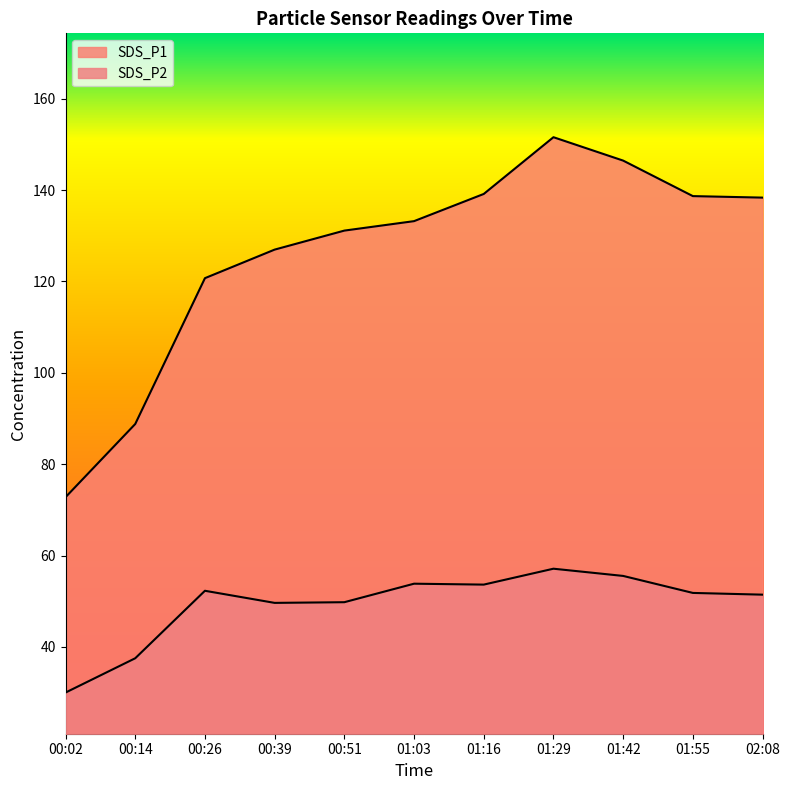

Reading right to left, extract all data points from this chart.

SDS_P1: 138.3	138.7	146.4	151.6	139.2	133.2	131.1	127.0	120.7	88.8	72.8
SDS_P2: 51.5	51.8	55.5	57.1	53.6	53.9	49.8	49.6	52.3	37.5	30.0